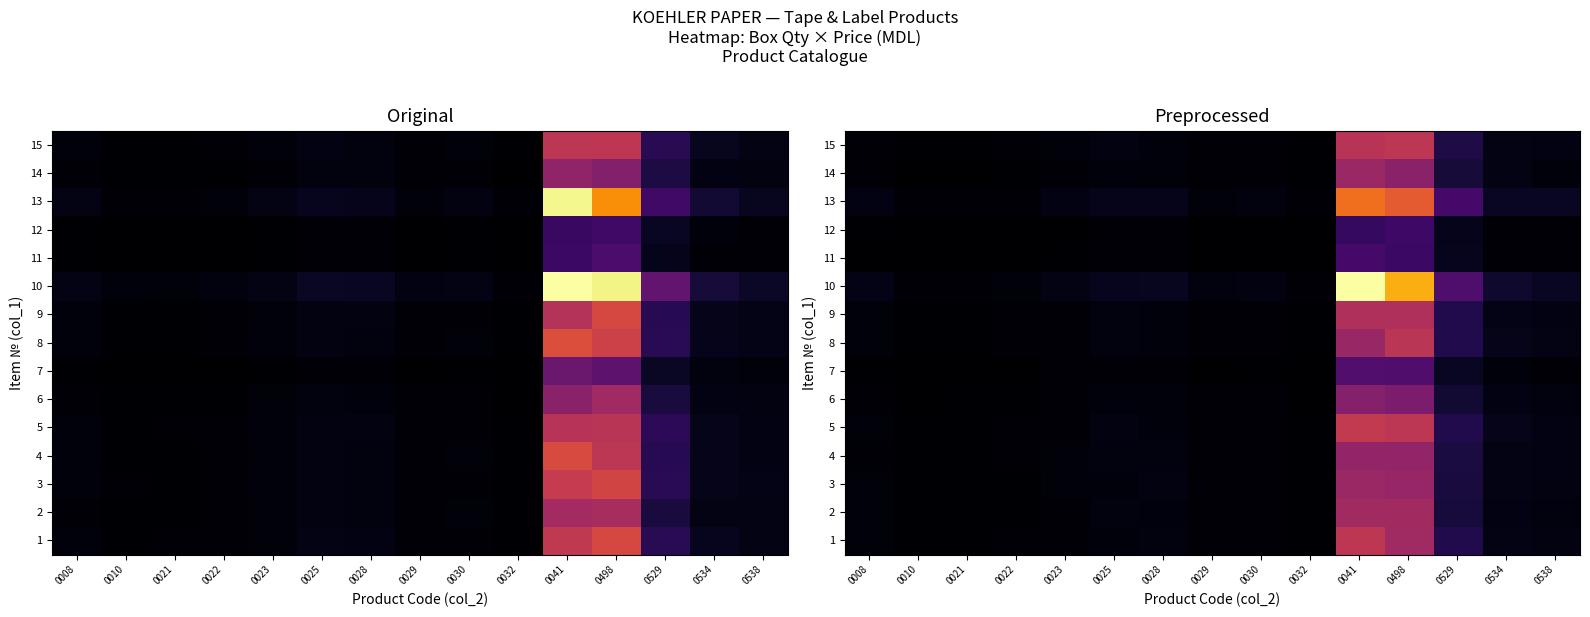

True or false: 4 has a value of 866.3 at 0529.

False